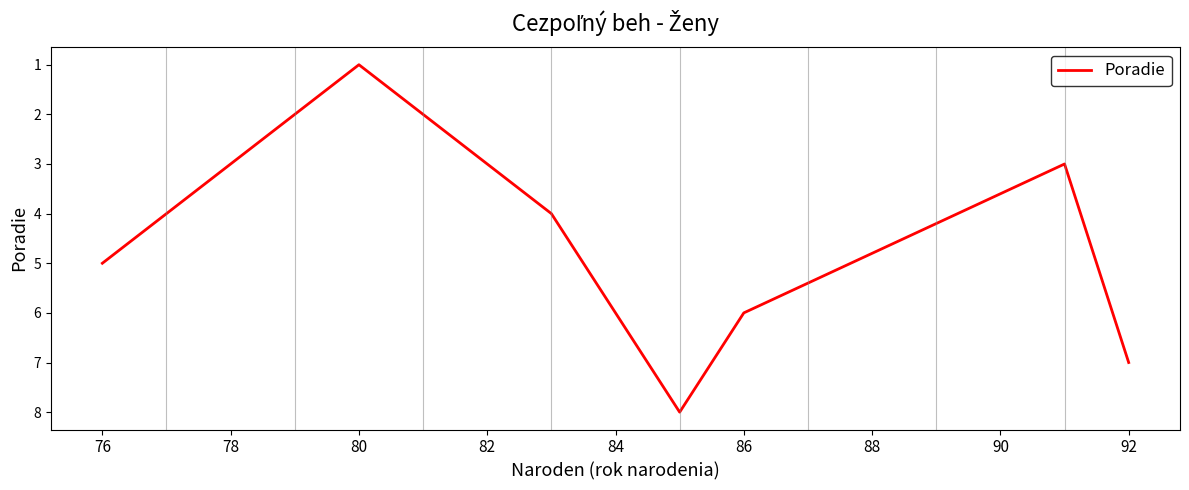

Does the chart have visible grid lines?

No